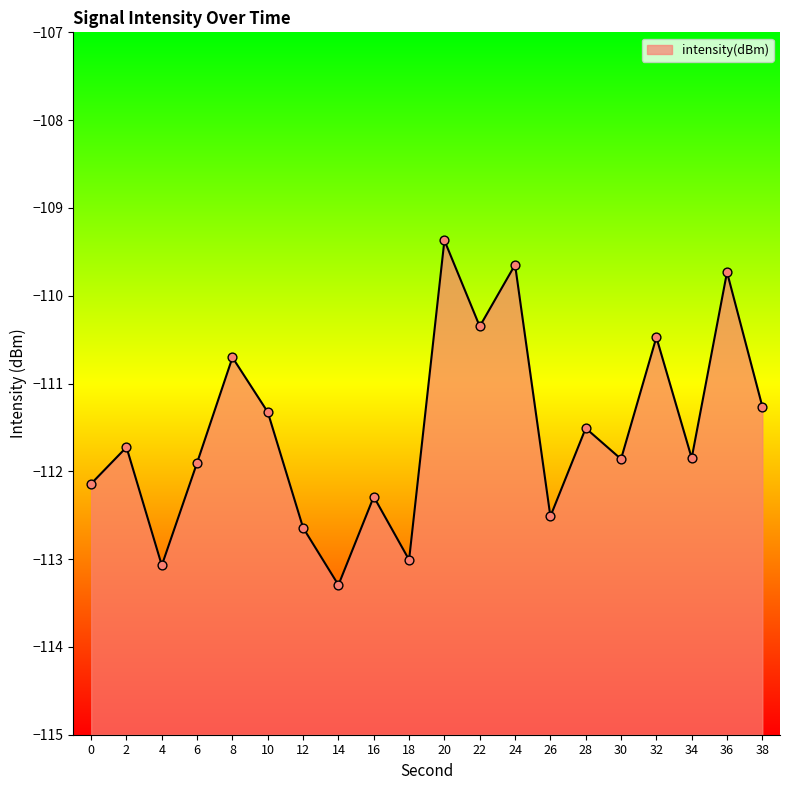

What is the change in value from 0 to 18?

-0.9